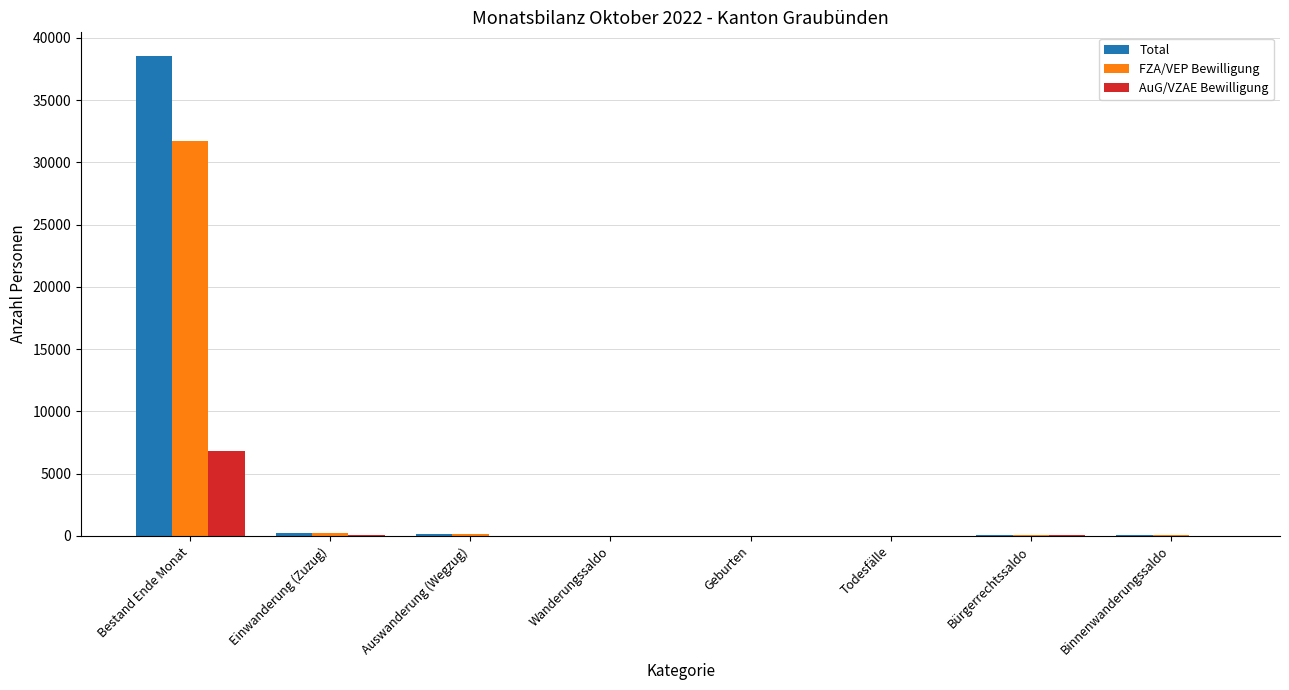

Is the value of Total at Wanderungssaldo greater than the value of FZA/VEP Bewilligung at Bestand Ende Monat?

No